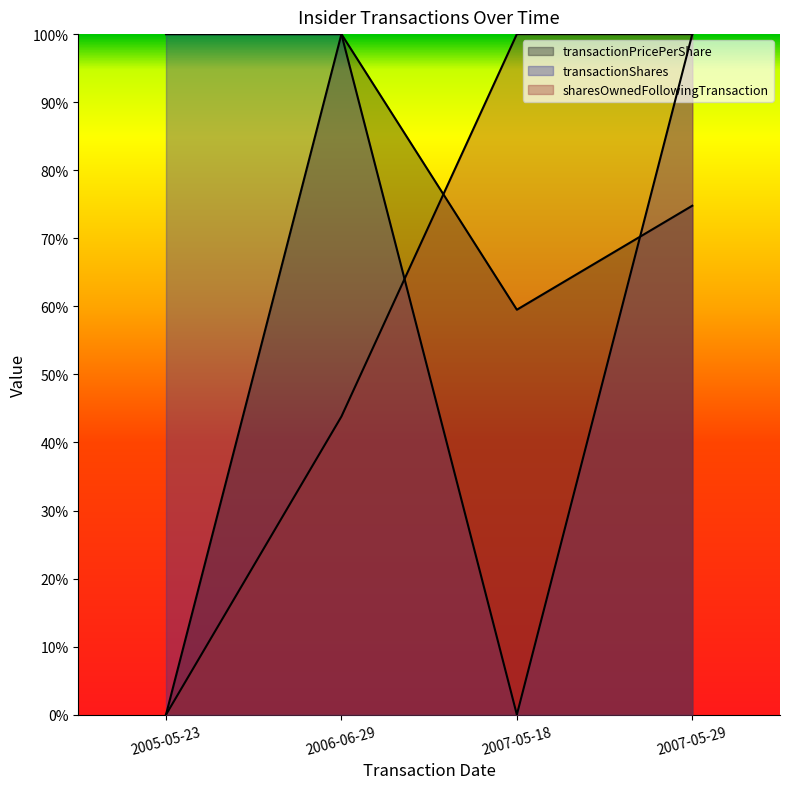

List the series in order of their peak value, highest first.

transactionPricePerShare, transactionShares, sharesOwnedFollowingTransaction